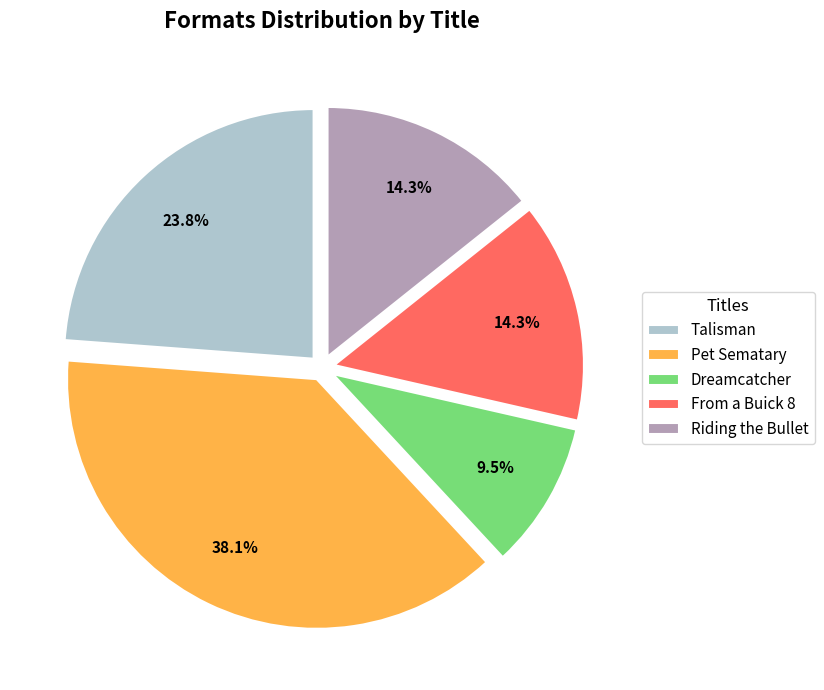

Is the sum of Riding the Bullet and Talisman greater than half?

No